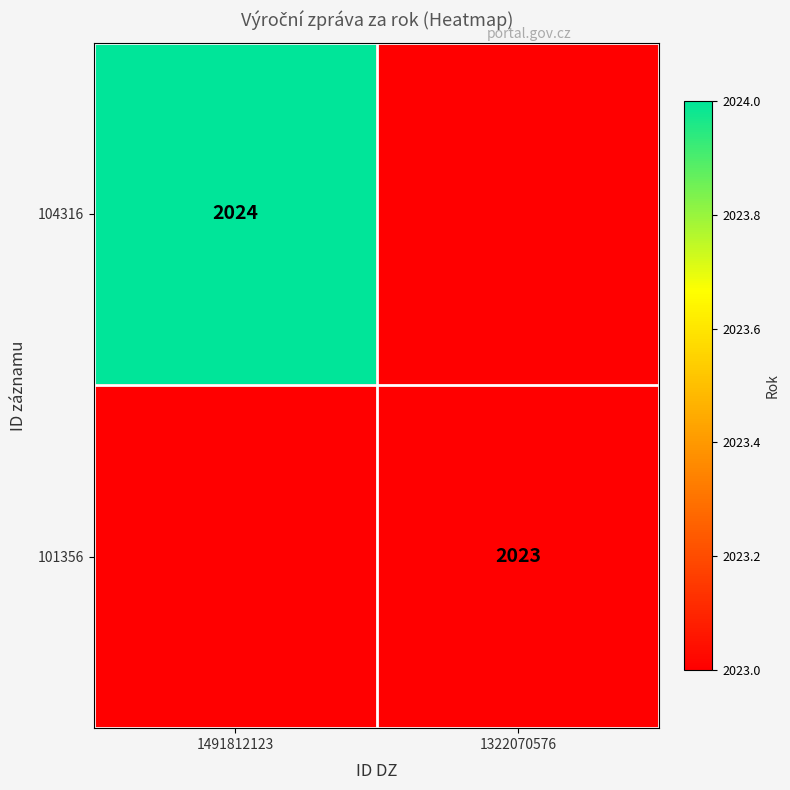

What is the total value across all series at 1491812123?

2024